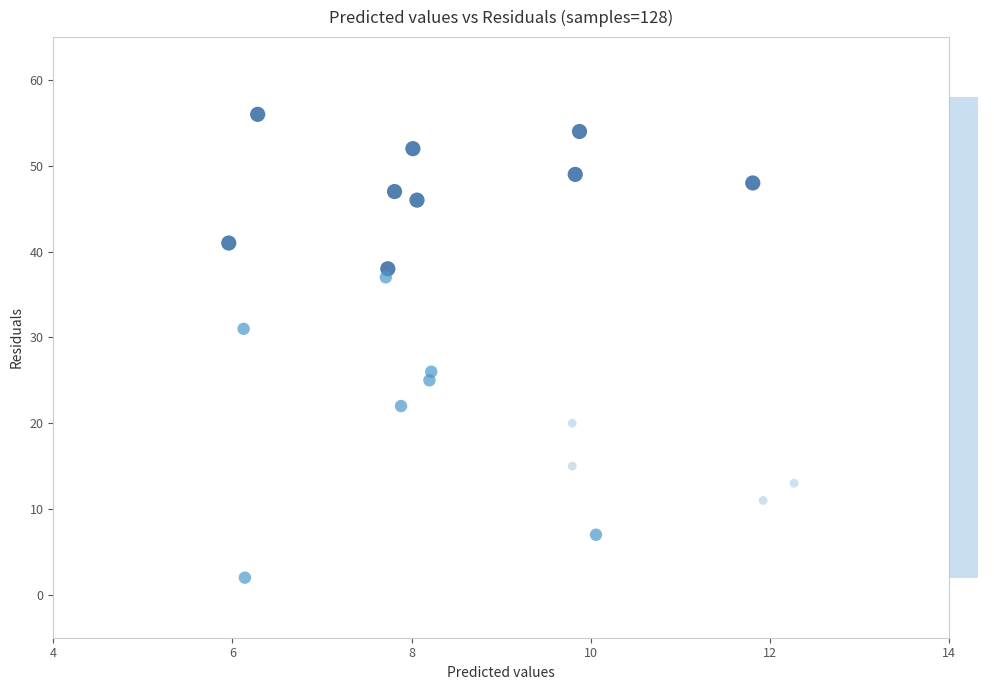

What Y value in the scatter plot is closest to 29?

31